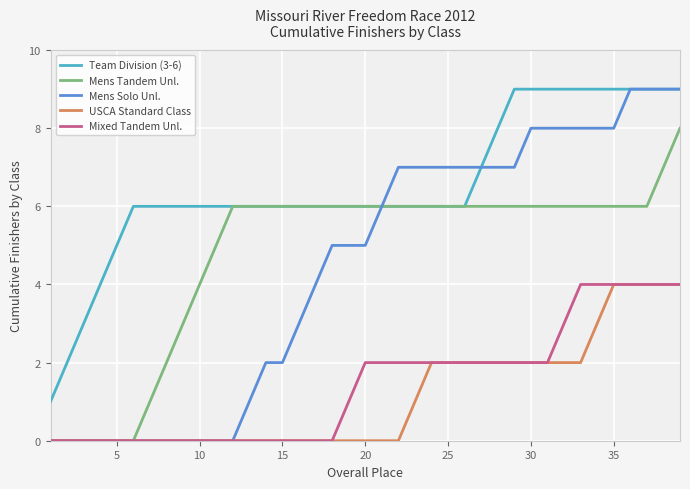

What is the maximum value shown in the chart?

9